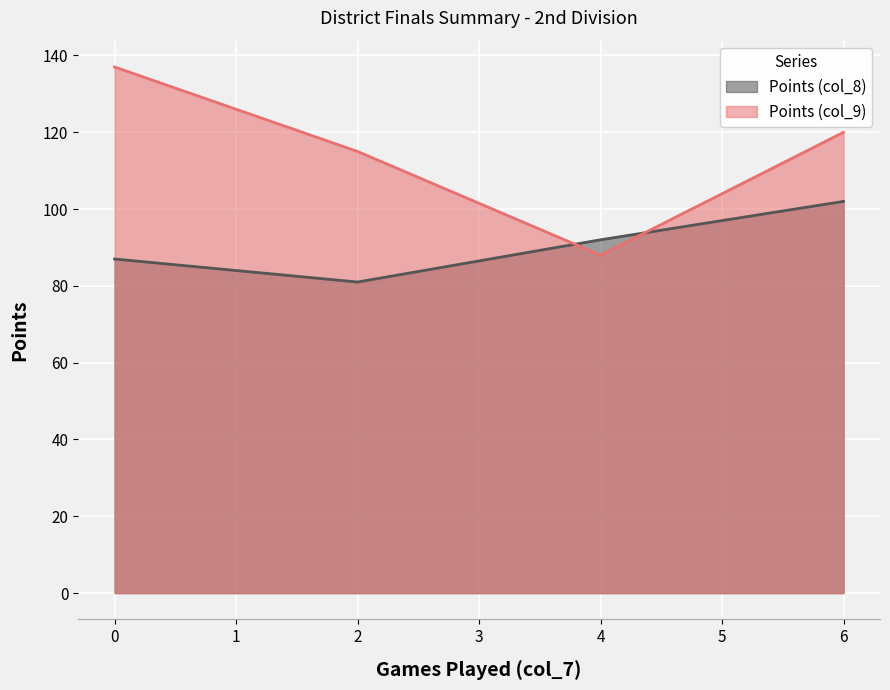

Is the value of Points (col_9) at 6 greater than the value of Points (col_8) at 6?

Yes